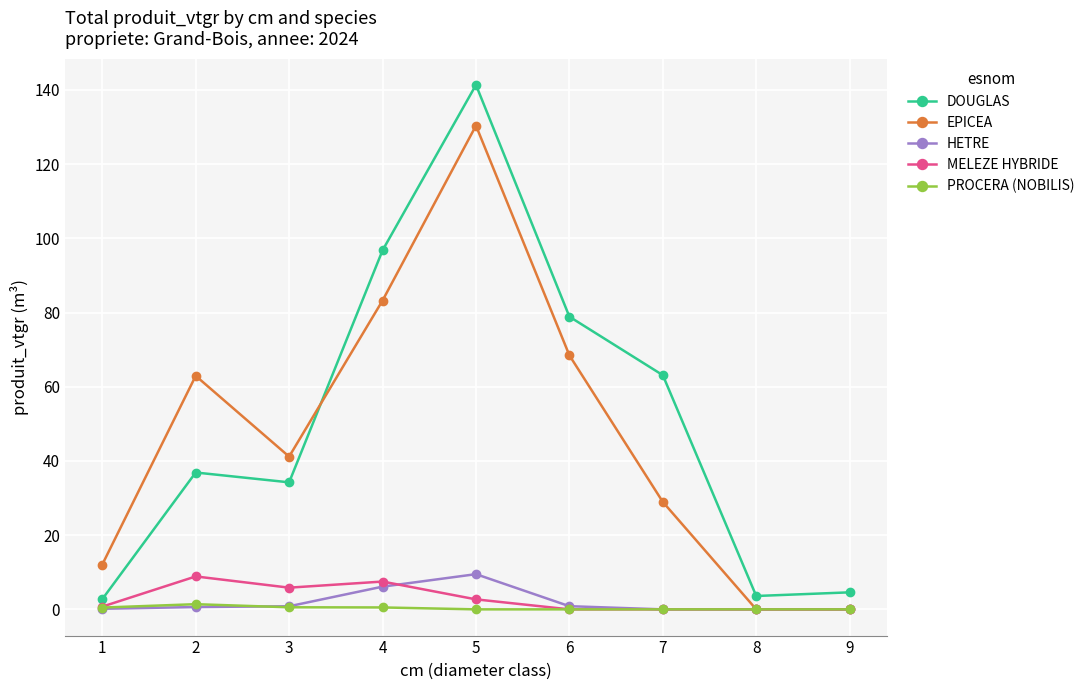

What is the total value across all series at 9?

4.6